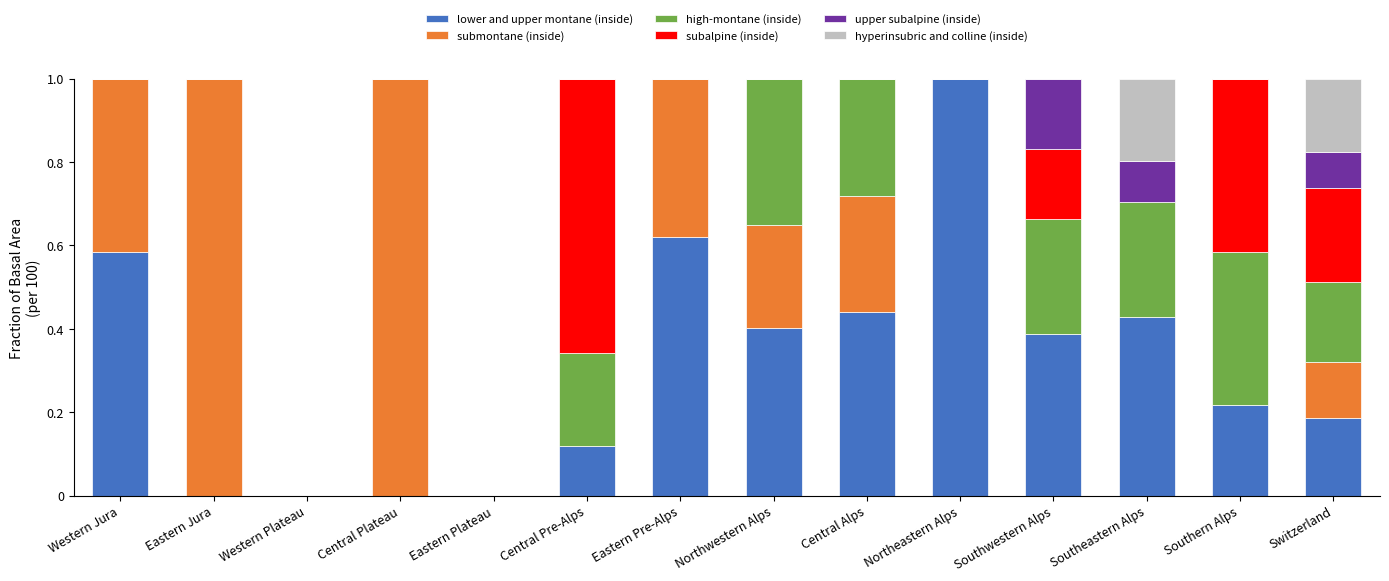

Are the bars horizontal?

No